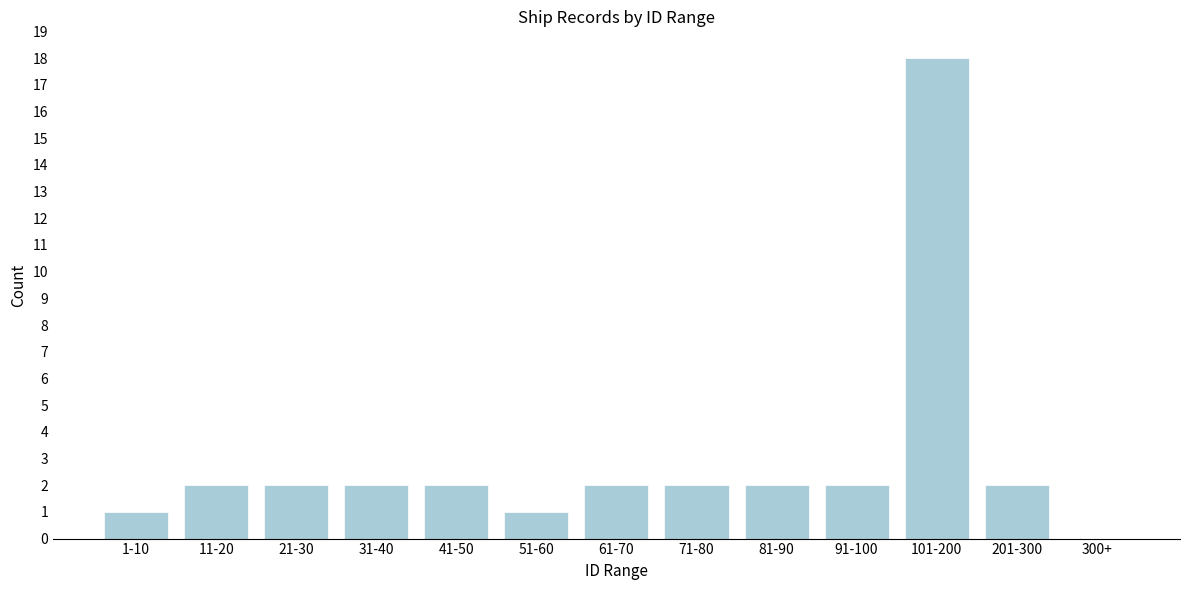

Reading left to right, what are all the values shown in this chart?

1-10=1	11-20=2	21-30=2	31-40=2	41-50=2	51-60=1	61-70=2	71-80=2	81-90=2	91-100=2	101-200=18	201-300=2	300+=0